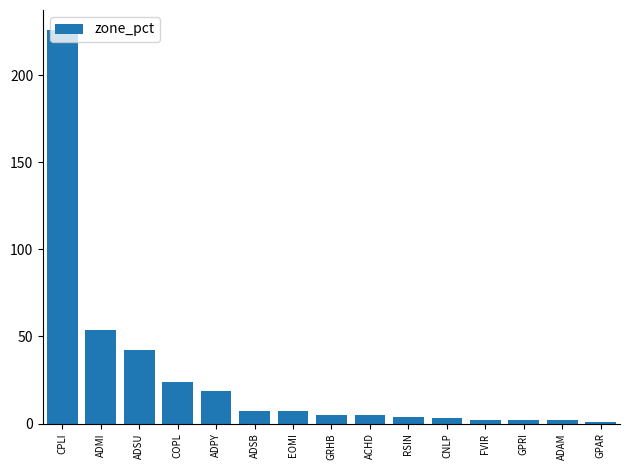

What is the label of the 9th bar from the left?

ACHD